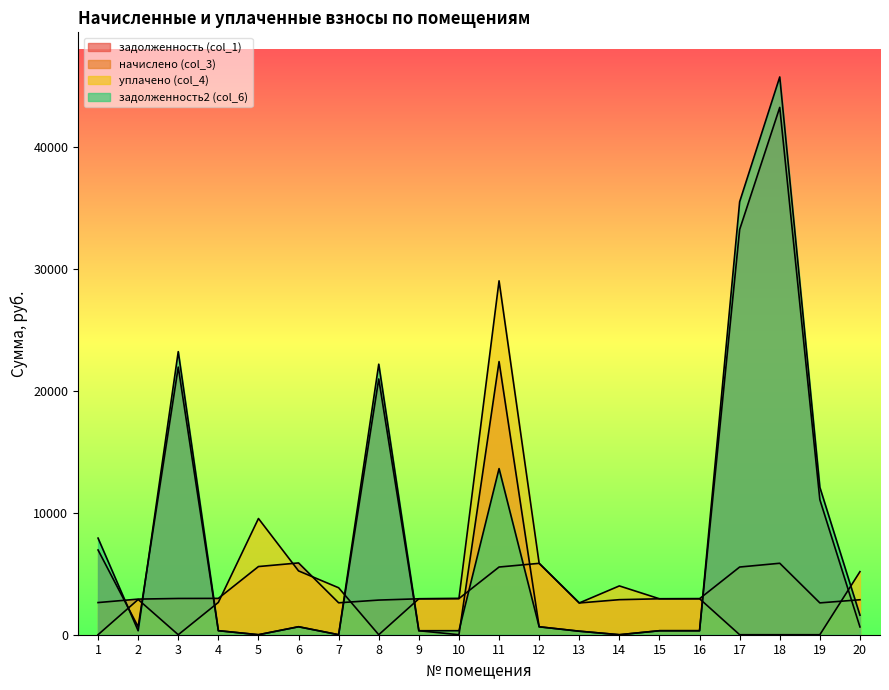

Reading right to left, list all the values displayed in this chart.

задолженность (col_1): 637.5	11066.2	43214.0	33207.3	327.9	327.2	0.0	289.1	650.0	22384.5	0.0	327.2	20959.8	0.0	653.7	0.0	330.9	21932.4	648.9	6943.9
начислено (col_3): 2865.8	2608.8	5856.8	5547.1	2951.5	2944.8	2872.3	2602.3	5850.2	5547.1	2964.6	2944.8	2839.4	2615.4	5883.1	5586.7	2977.7	2971.2	2918.5	2635.2
уплачено (col_4): 5168.5	0.0	0.0	0.0	2951.5	2944.8	4000.0	2602.3	5850.2	29000.0	2964.6	2944.8	0.0	3847.2	5229.4	9523.8	2646.9	0.0	2887.0	0.0
задолженность2 (col_6): 1601.7	12080.2	45708.3	35479.1	327.9	327.2	0.0	289.1	650.0	13613.4	329.4	327.2	22170.1	0.0	653.7	0.0	330.9	23198.9	324.3	7916.6